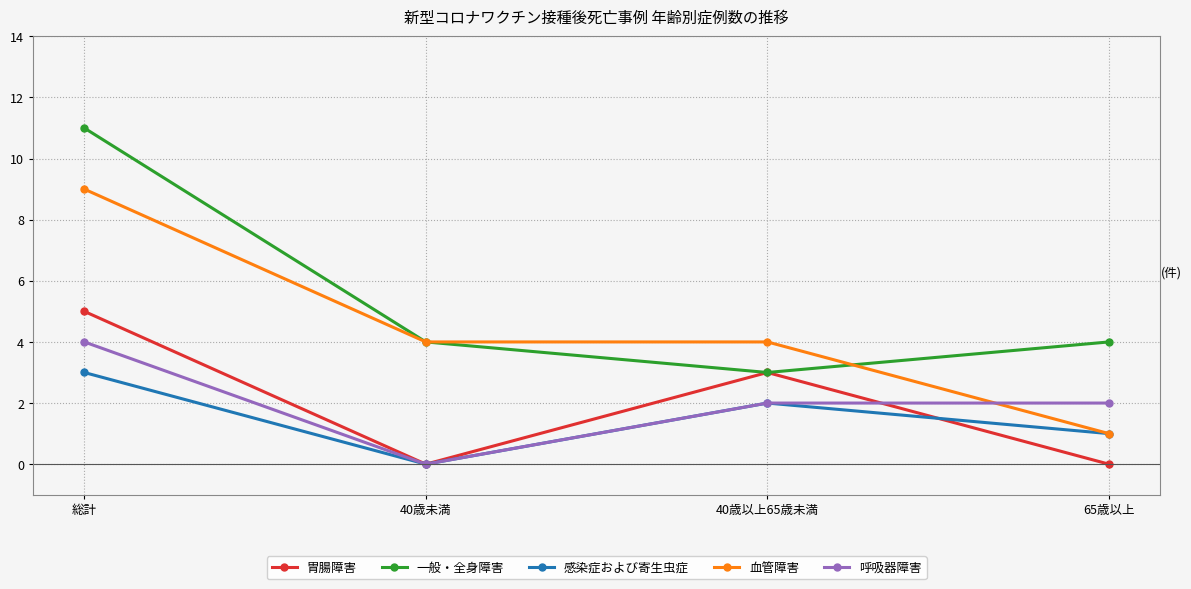

Reading left to right, transcribe all the data shown in this chart.

胃腸障害: 総計=5	40歳未満=0	40歳以上65歳未満=3	65歳以上=0
一般・全身障害: 総計=11	40歳未満=4	40歳以上65歳未満=3	65歳以上=4
感染症および寄生虫症: 総計=3	40歳未満=0	40歳以上65歳未満=2	65歳以上=1
血管障害: 総計=9	40歳未満=4	40歳以上65歳未満=4	65歳以上=1
呼吸器障害: 総計=4	40歳未満=0	40歳以上65歳未満=2	65歳以上=2